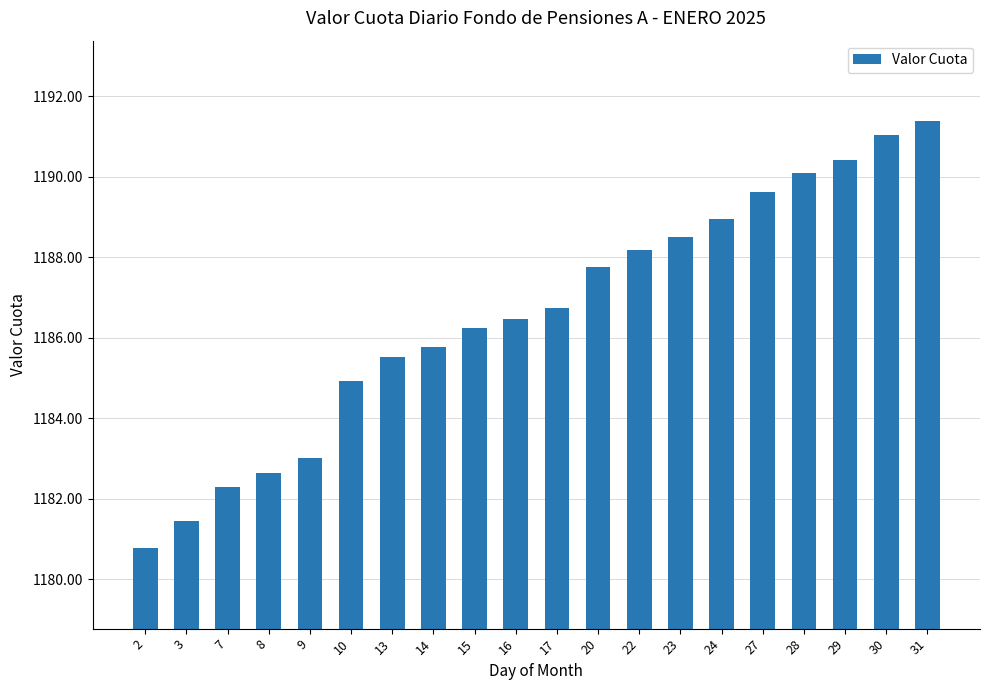

Which category has the lowest value across all series?

2